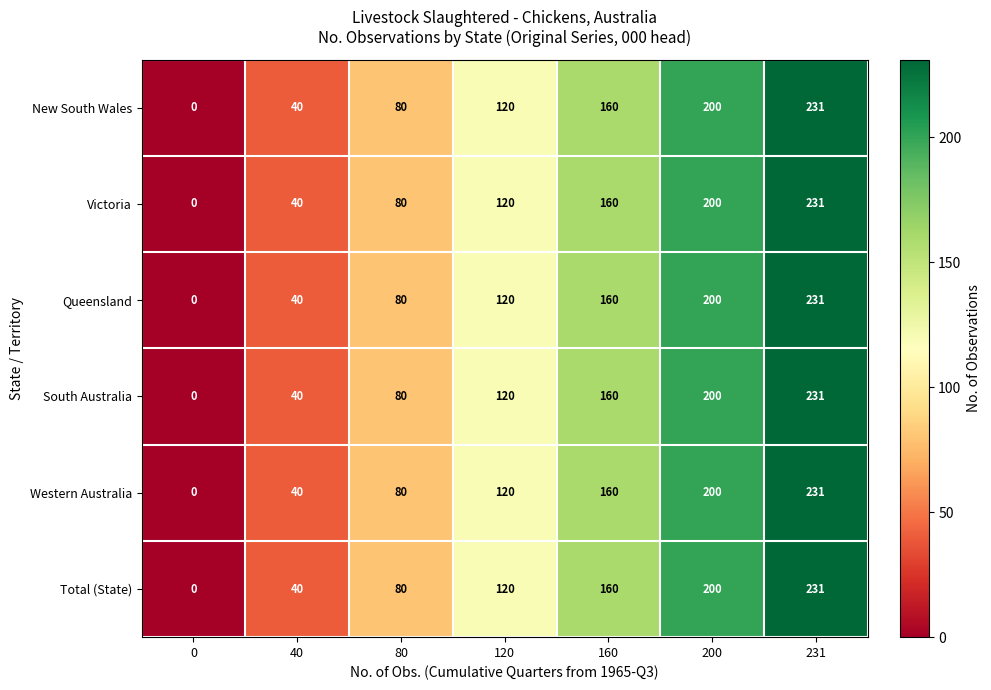

Which category has the highest value across all series?

231